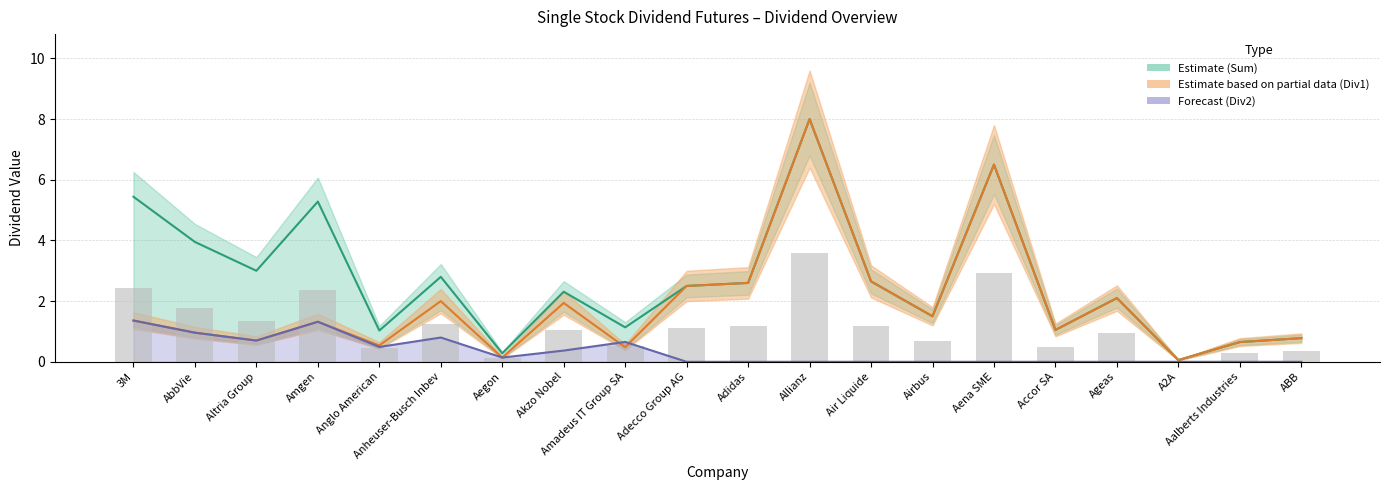

What is the difference between the second highest and second lowest values in the Div2 (second dividend line) series?

1.3